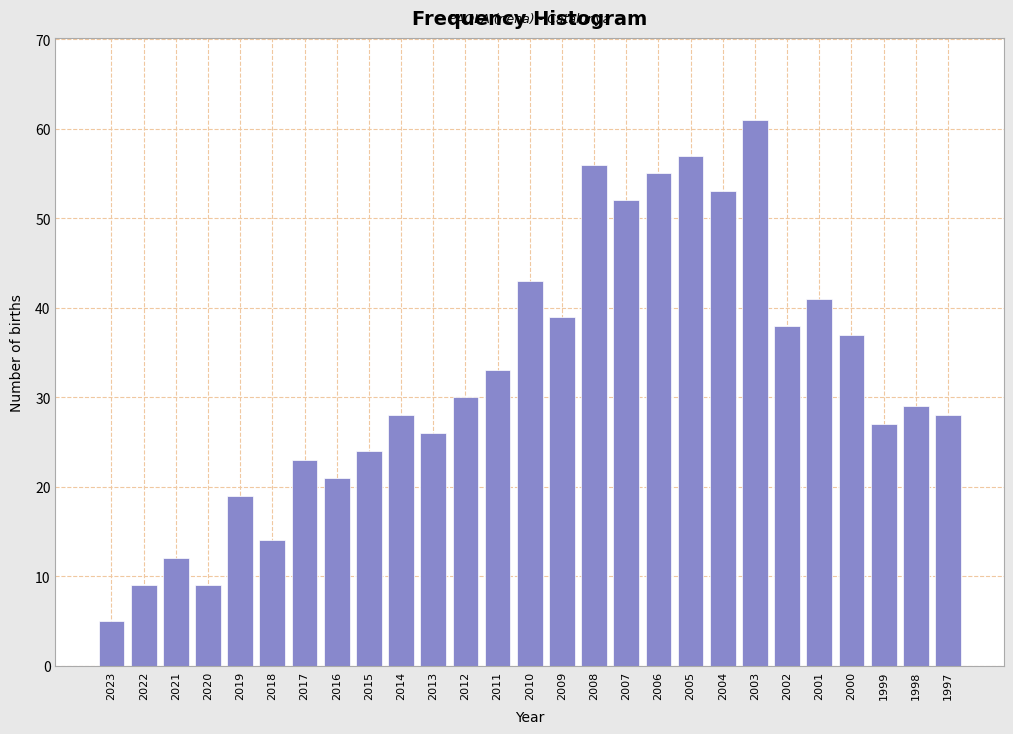

Reading right to left, what are all the values shown in this chart?

28	29	27	37	41	38	61	53	57	55	52	56	39	43	33	30	26	28	24	21	23	14	19	9	12	9	5